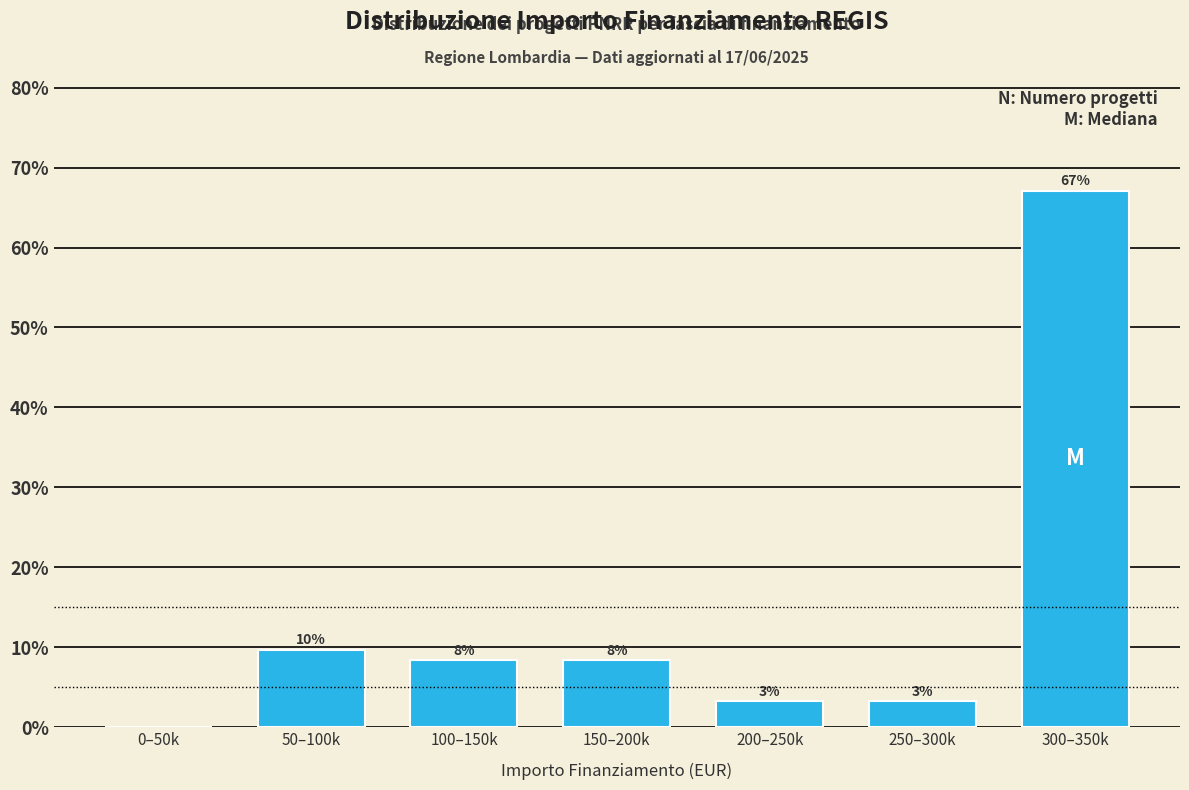

Are the bars horizontal?

No